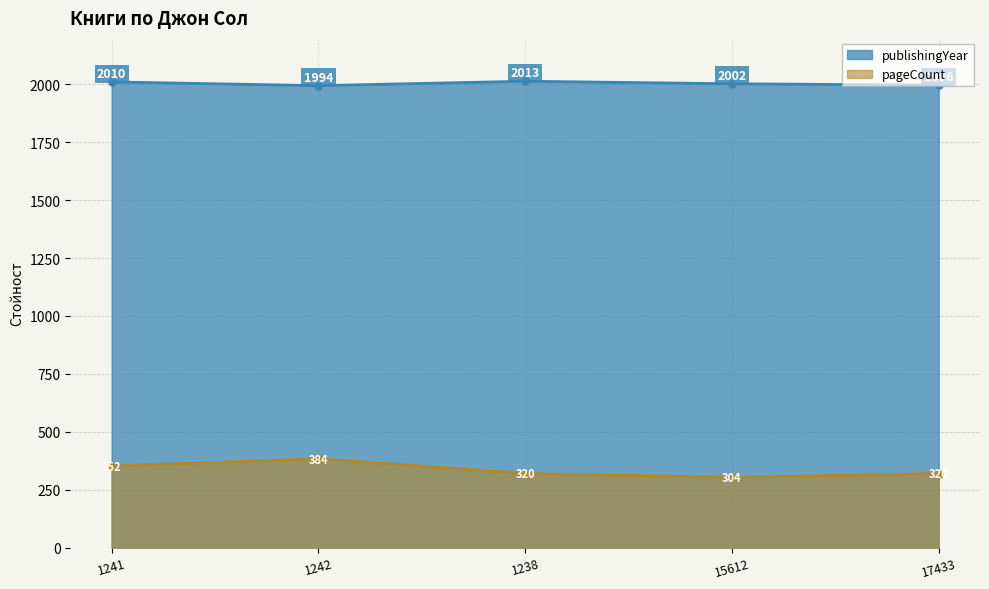

True or false: publishingYear and pageCount cross at least once.

False